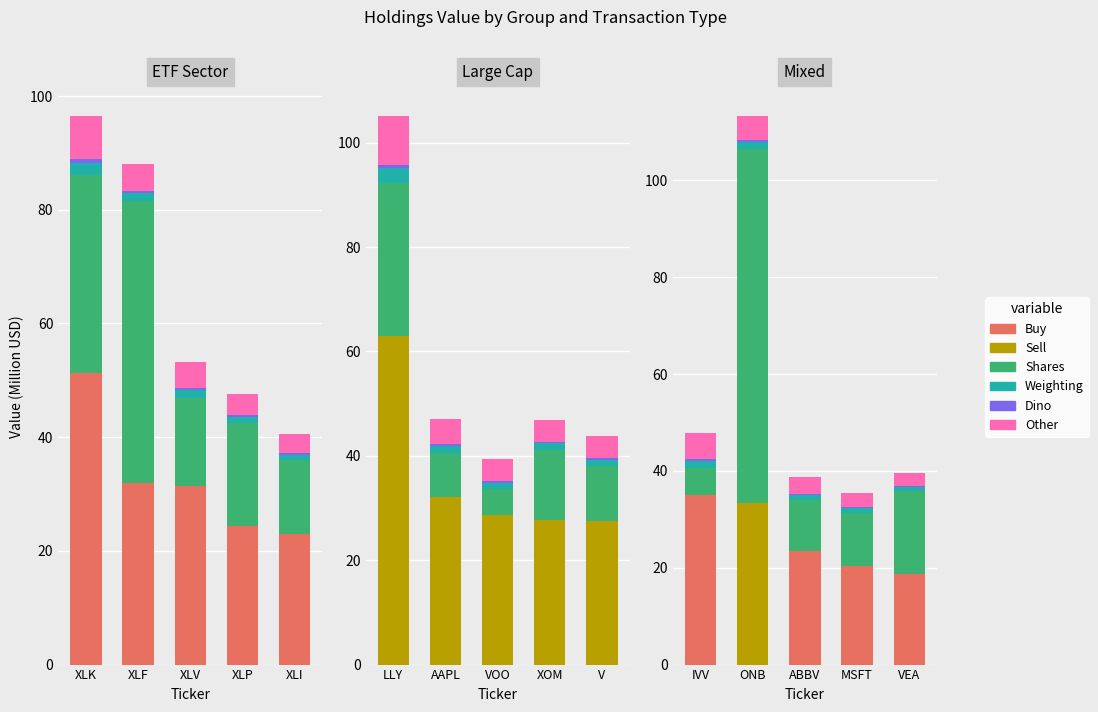

How many series are shown in this chart?

6